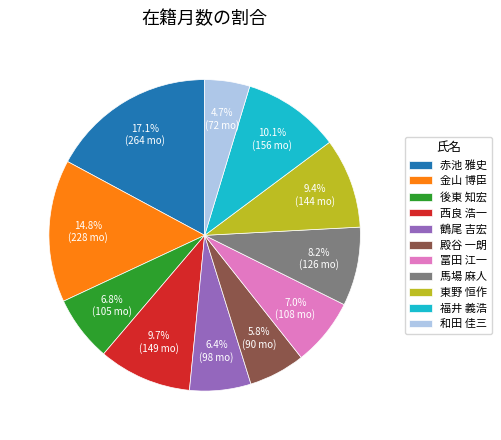

True or false: 福井 義浩 accounts for 19% of the total.

False